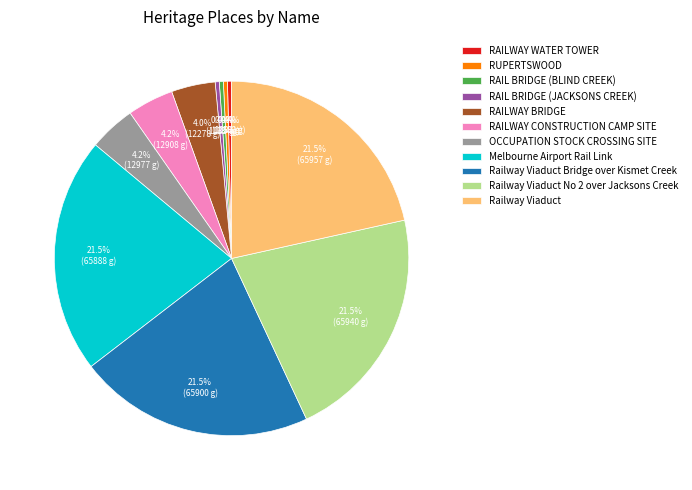

Count the number of slices in the pie.

11